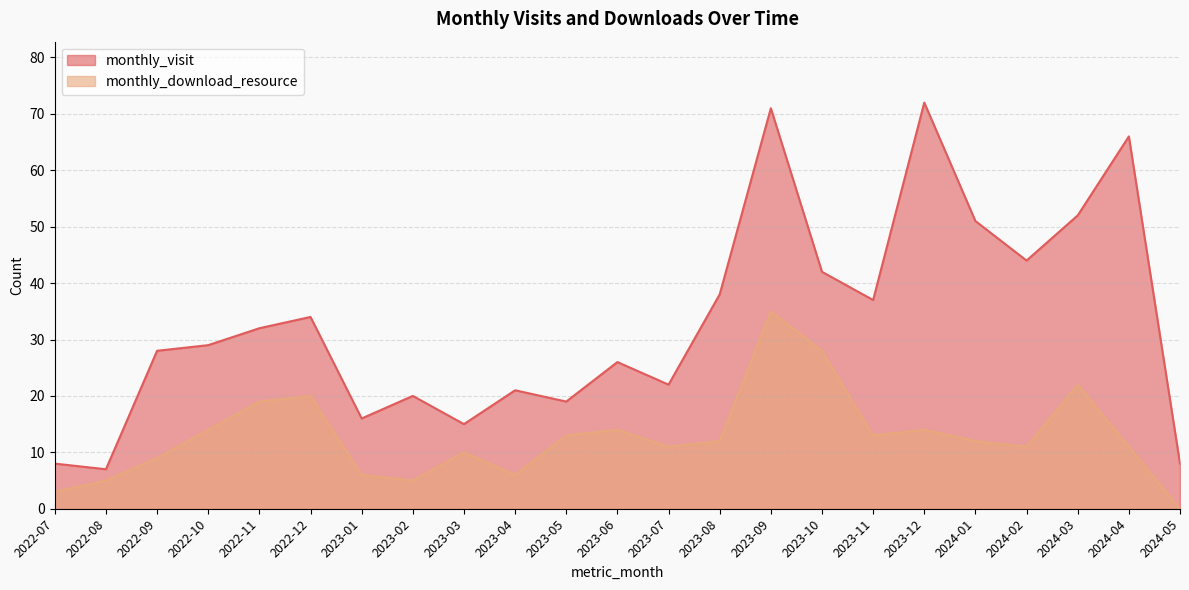

What is the maximum value shown in the chart?

72